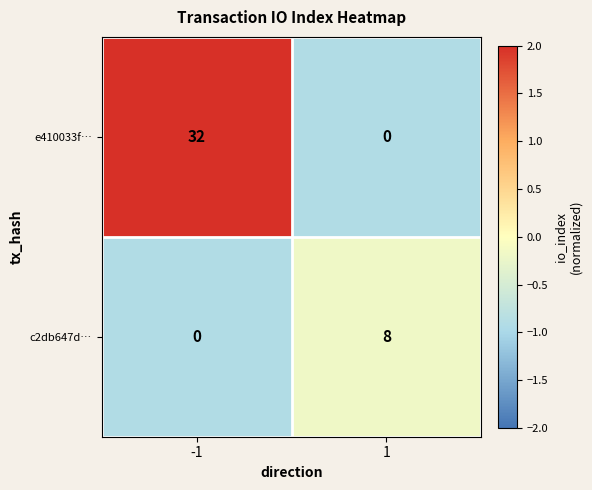

At which category is the sum across all series the highest?

-1